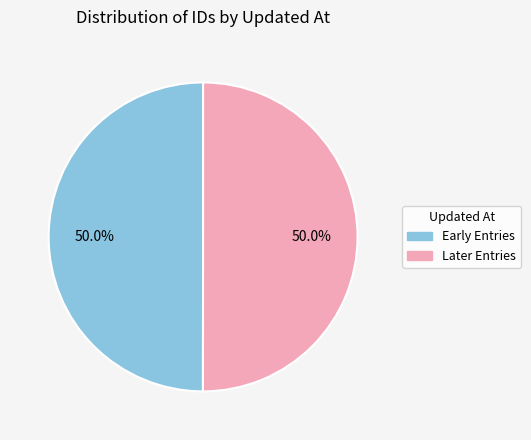

Approximately how many times larger is the value at Later Entries compared to Early Entries?

1.0